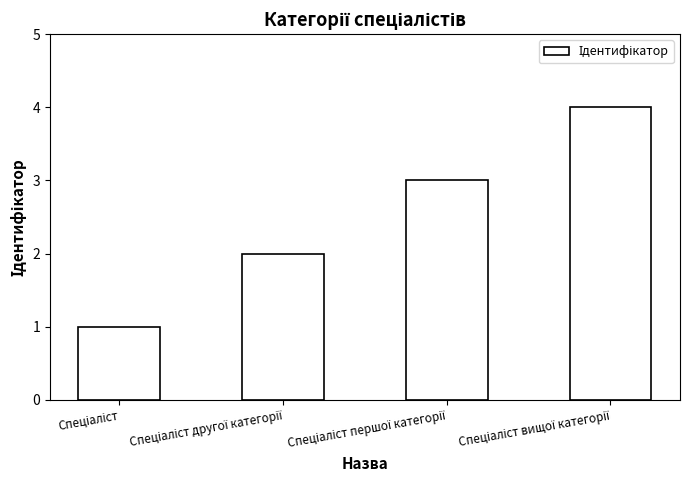

What is the sum of all values?

10